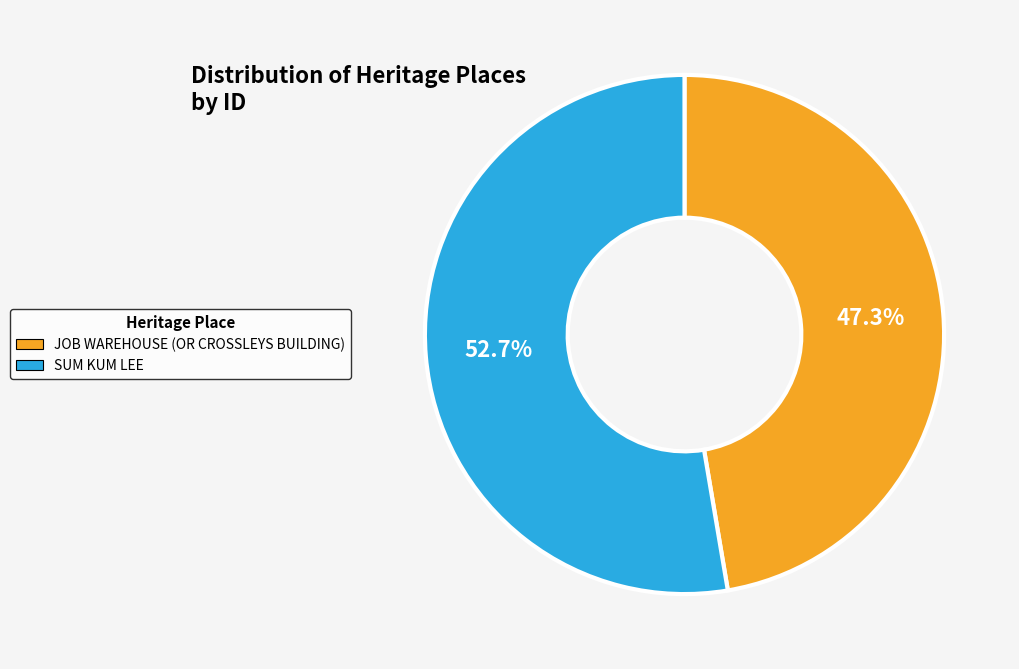

To the nearest percent, what portion does JOB WAREHOUSE (OR CROSSLEYS BUILDING) represent?

47%